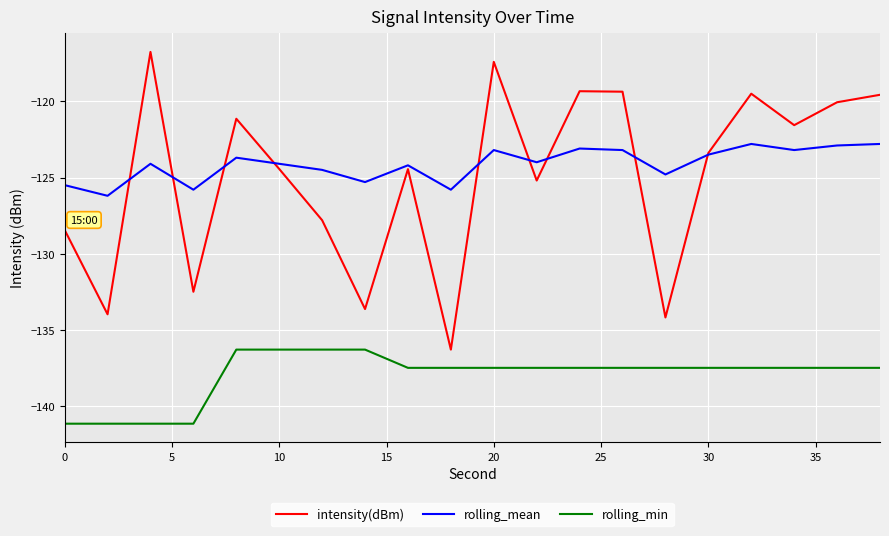

Rank the series by their maximum value, from lowest to highest.

rolling_min, rolling_mean, intensity(dBm)